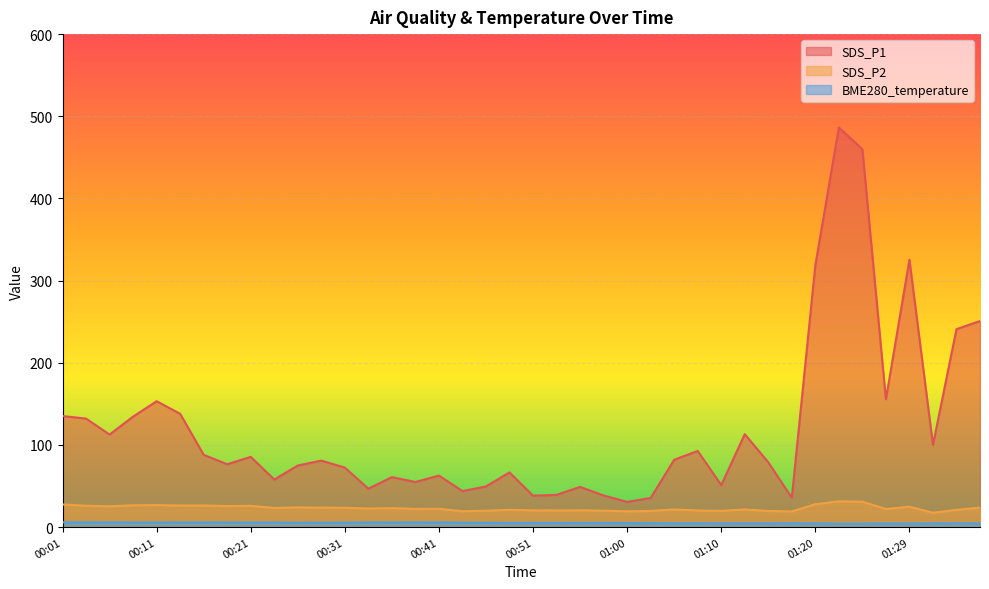

Count the number of categories in the chart.

40